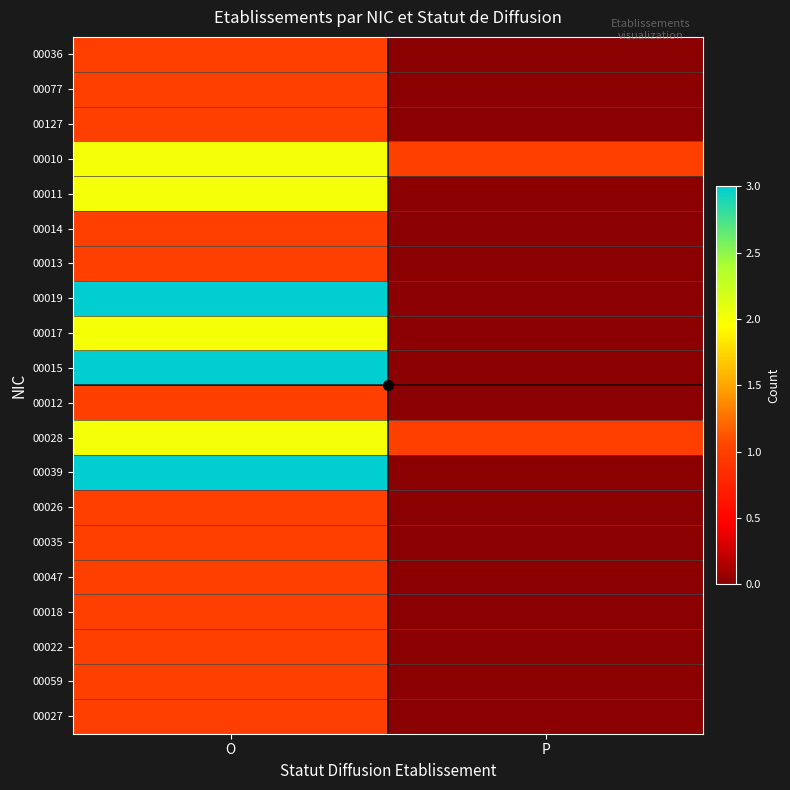

How many data points does each series have?

2